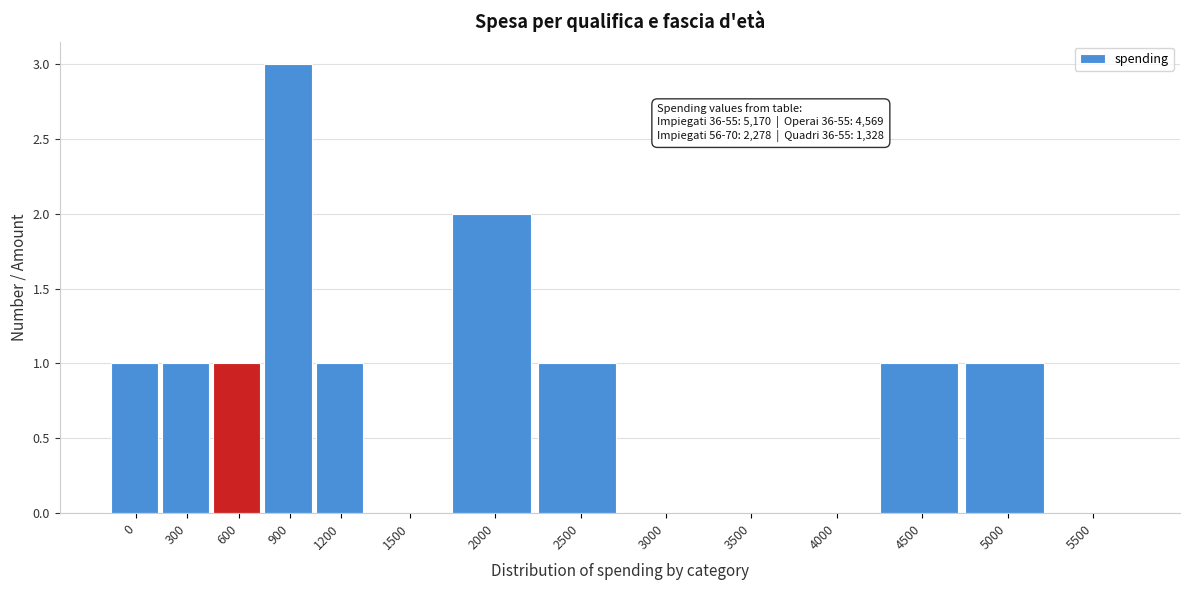

Is it true that the value at 900 is 3?

True